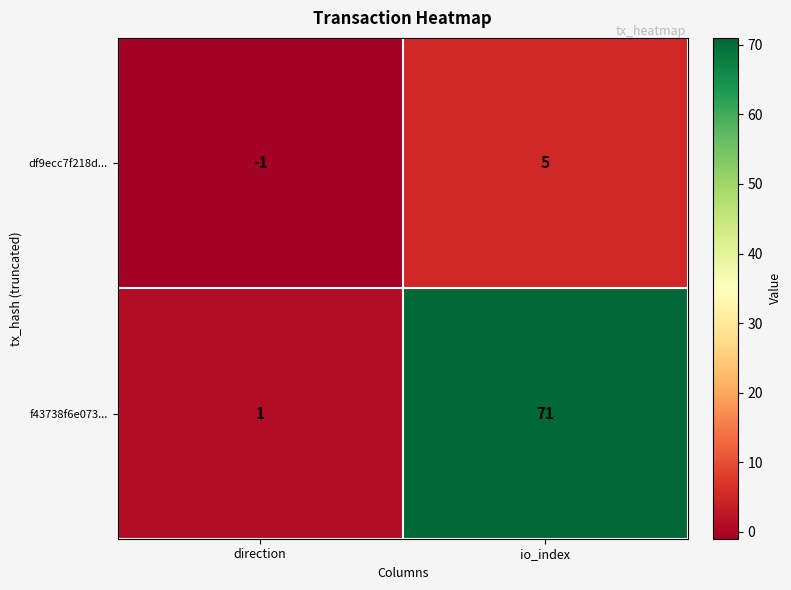

How many positive values does the df9ecc7f218d... series have?

1